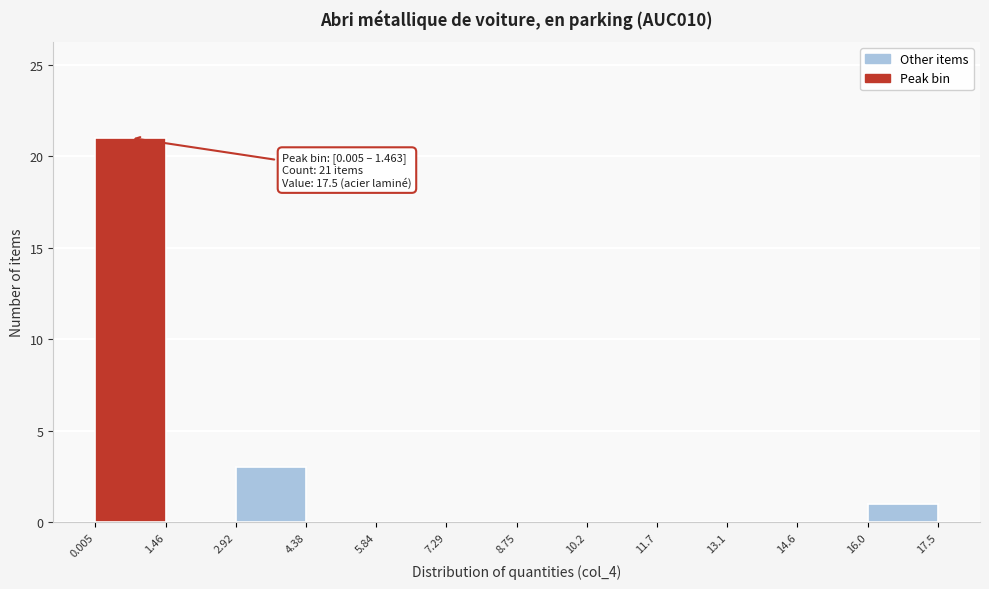

Which range on the x-axis has the tallest bar?

0.005 to 1.46